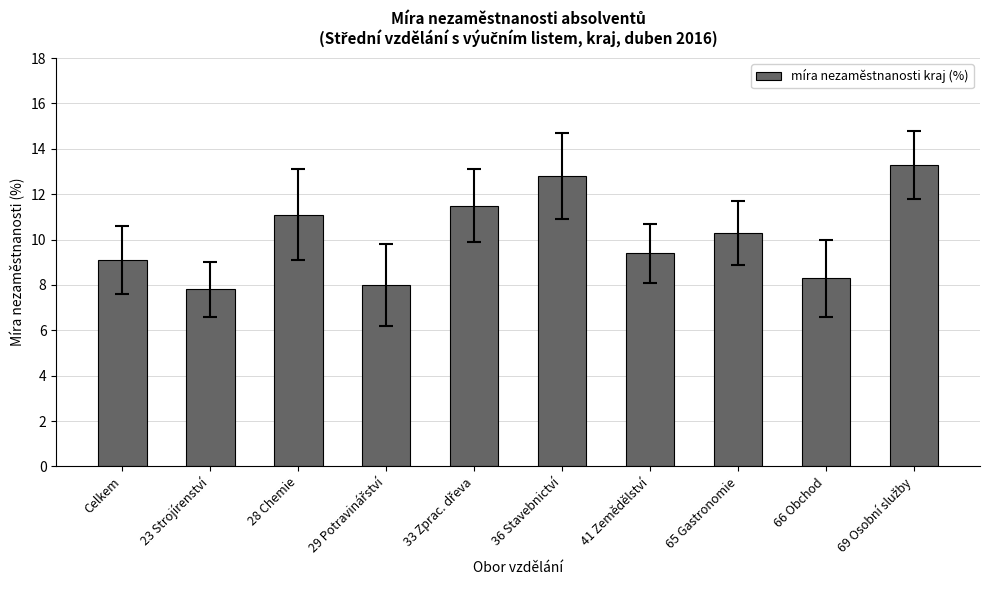

What is the maximum value shown in the chart?

13.3